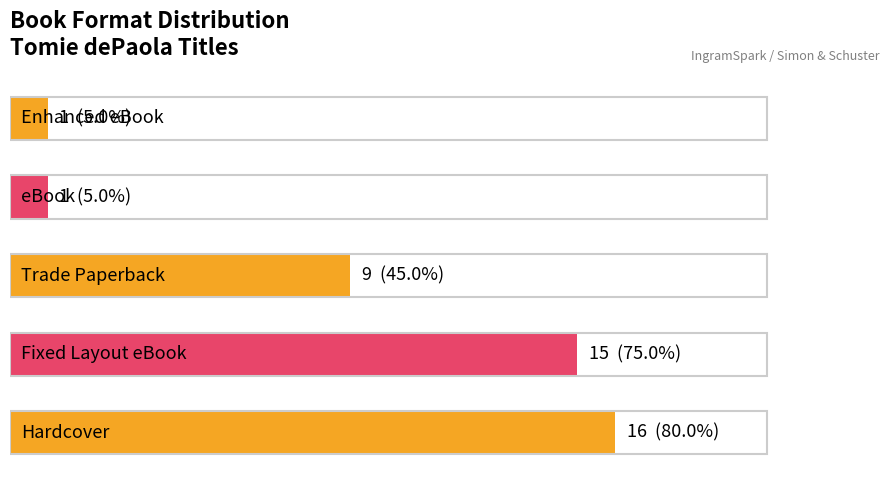

What is the difference between the second highest and minimum values?

14